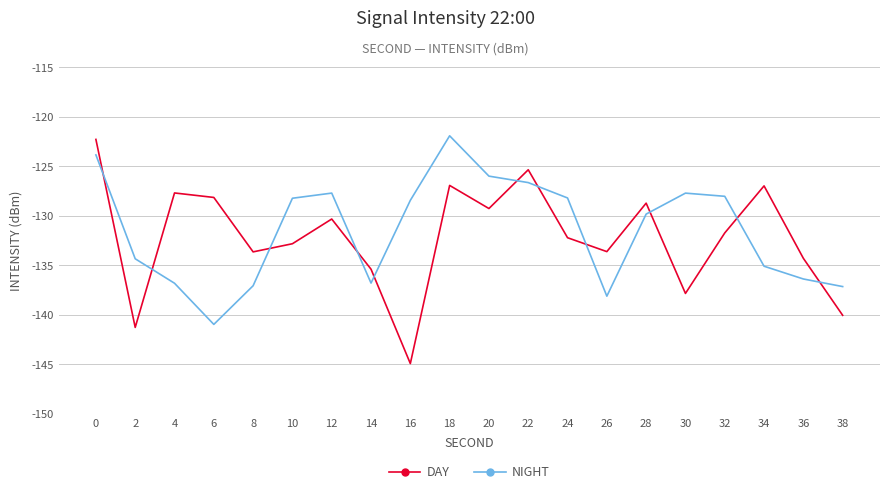

How many lines are shown in the chart?

2